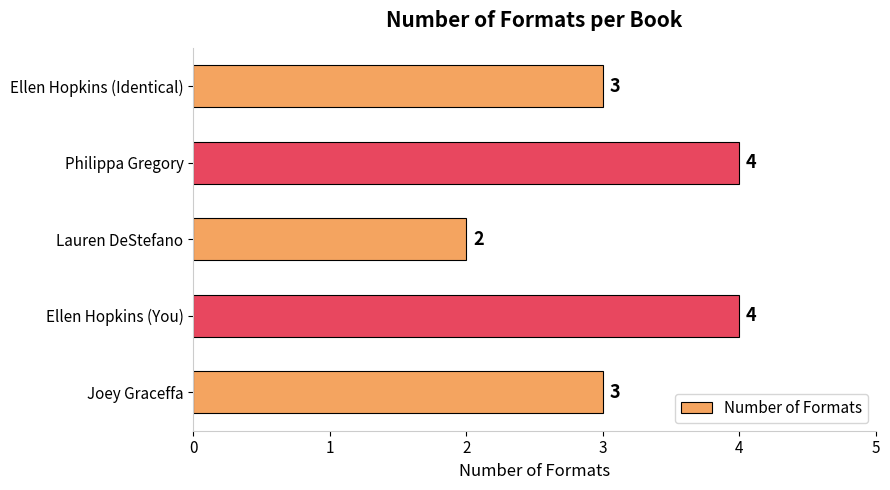

What is the sum of all values?

16